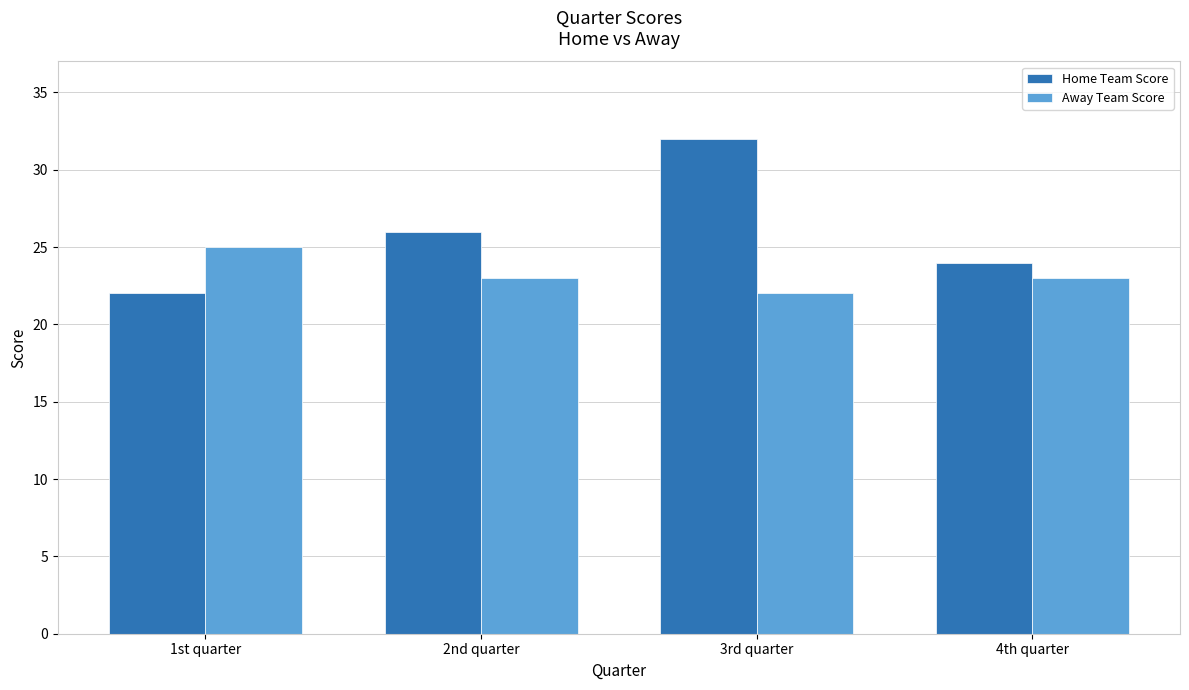

Which series has the largest total across all categories?

Home Team Score